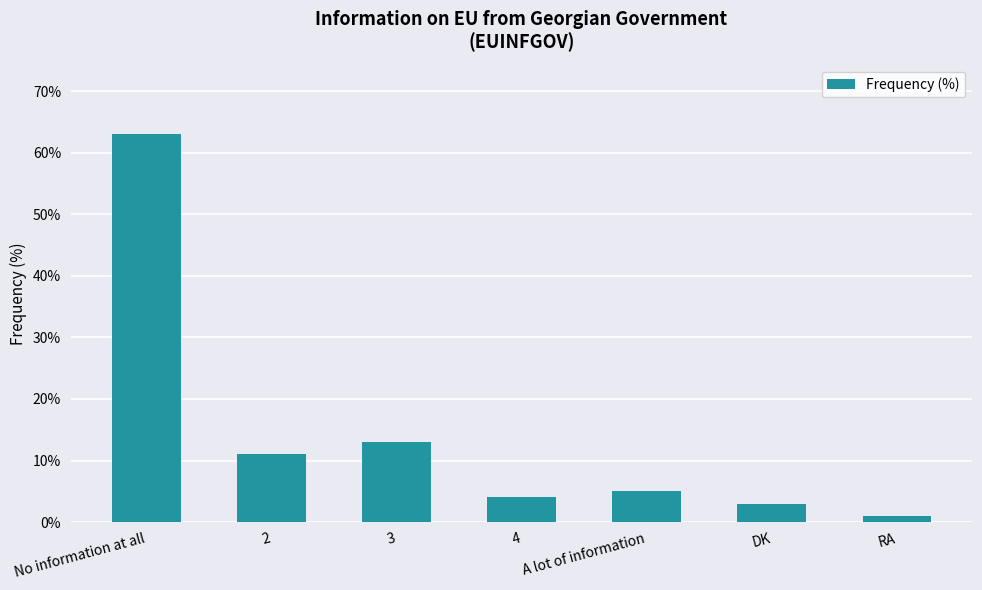

Reading left to right, what are all the values shown in this chart?

No information at all=63	2=11	3=13	4=4	A lot of information=5	DK=3	RA=1